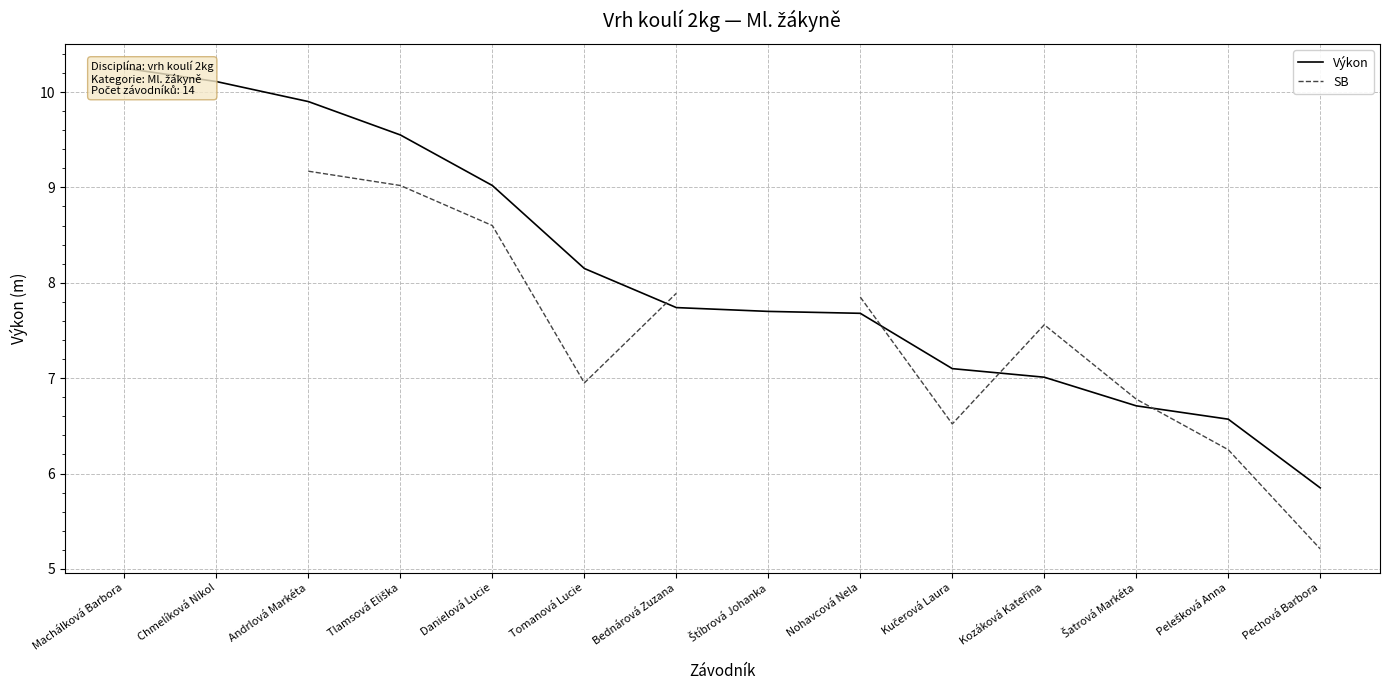

What is the difference between the SB values at Pechová Barbora and Kučerová Laura?

1.3